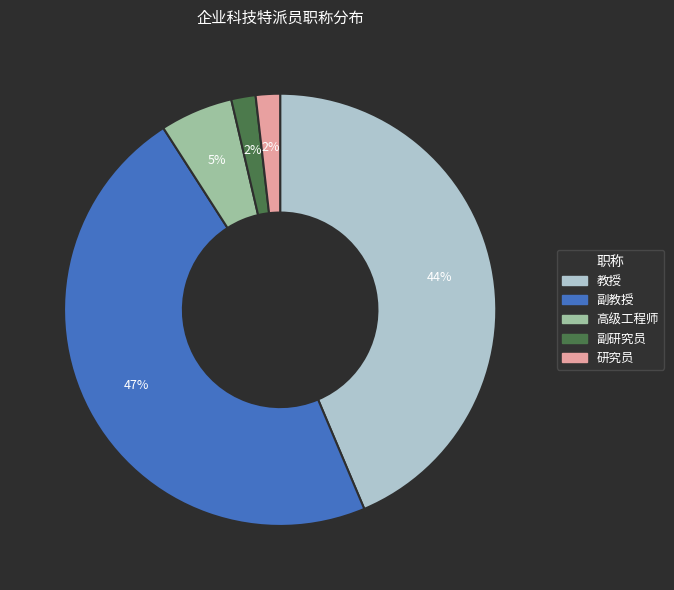

Which category has the biggest portion of the pie?

副教授